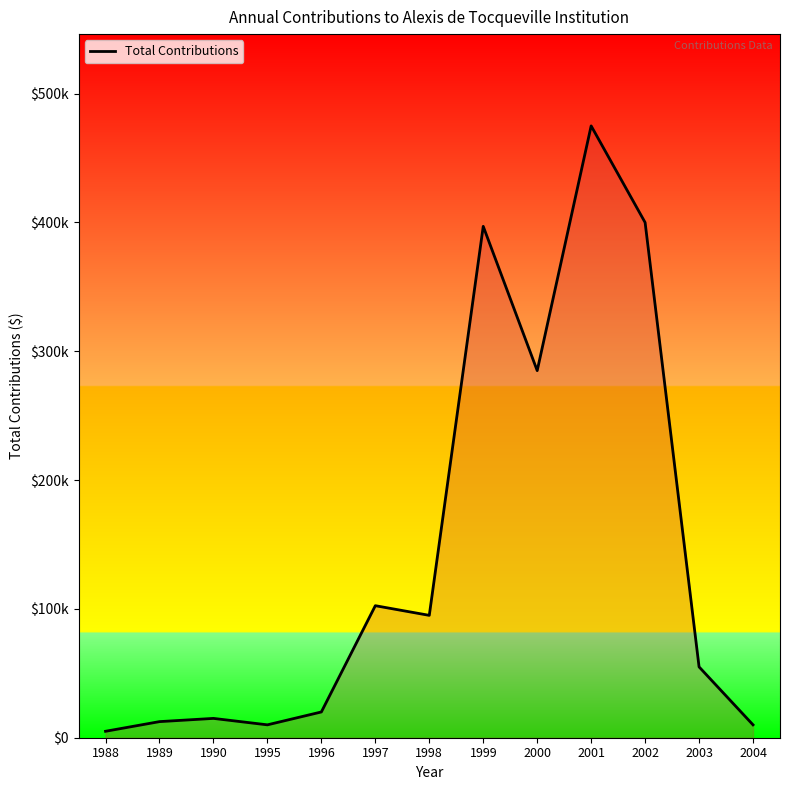

Does the chart display data point markers on the line(s)?

No